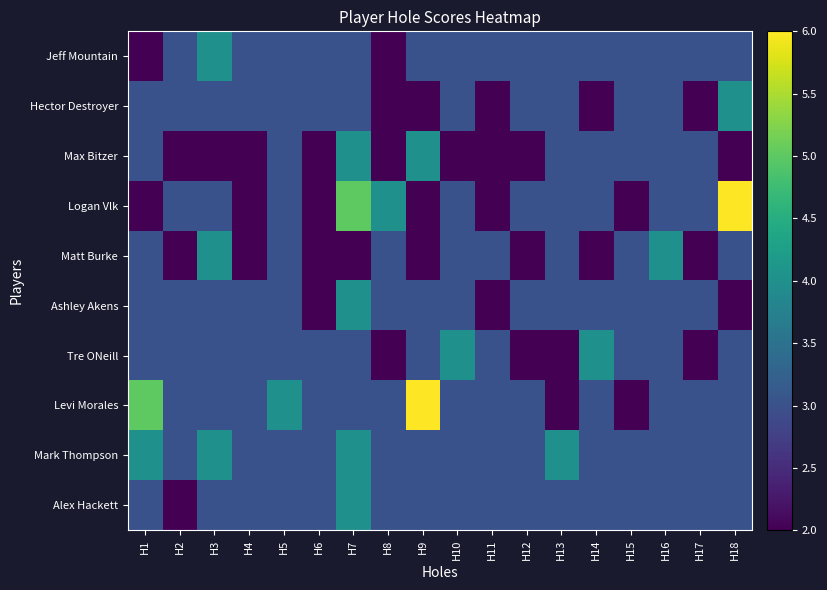

Which series has the largest total across all categories?

Levi Morales